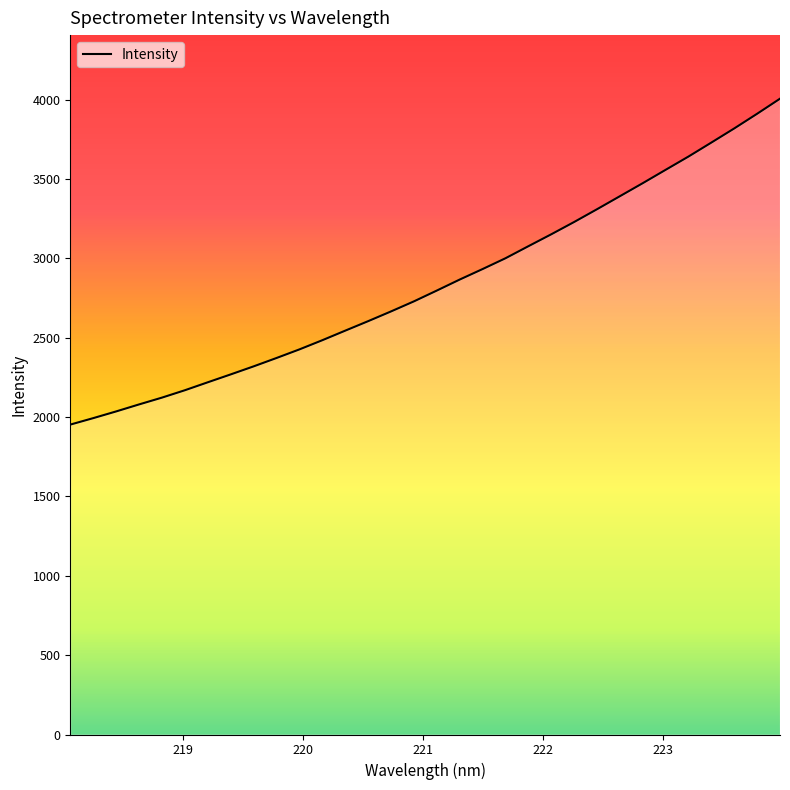

What is the smallest value displayed?

1952.2